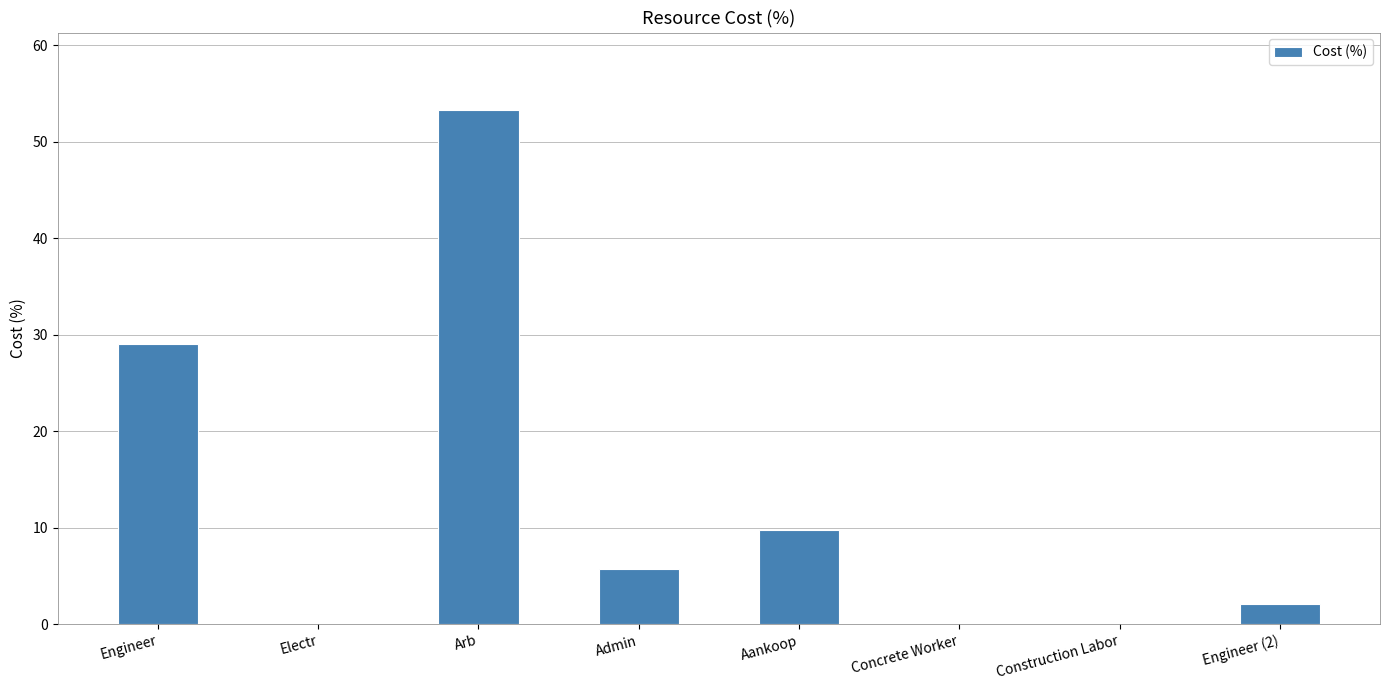

Which label corresponds to the largest value in the chart?

Arb